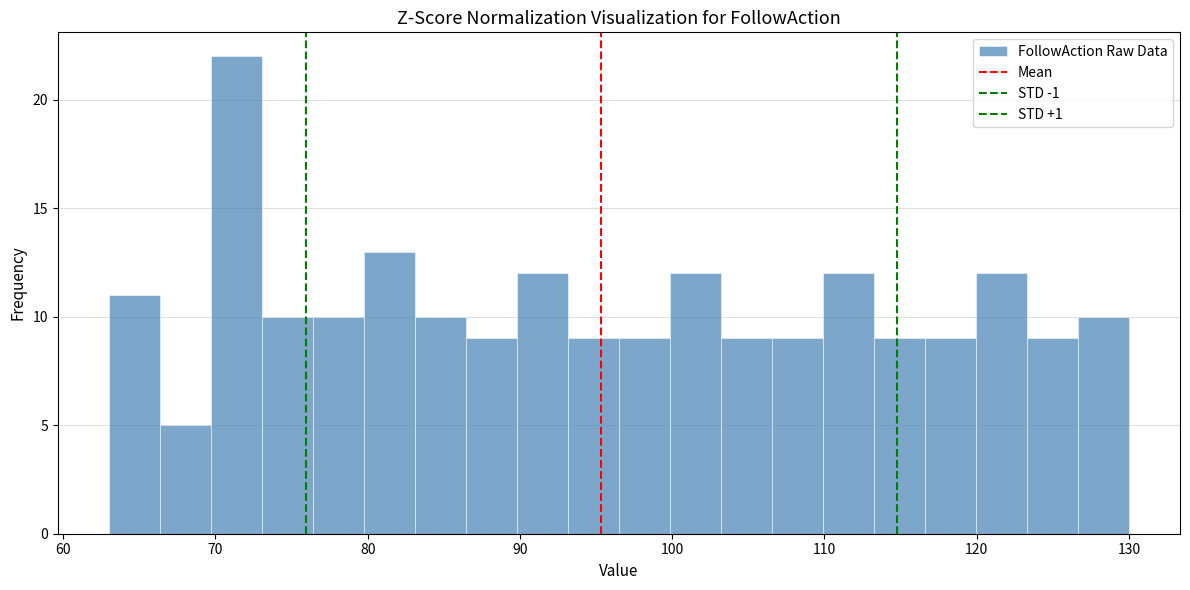

Read against the x-axis, roughly where is the centre of the tallest bar?

71